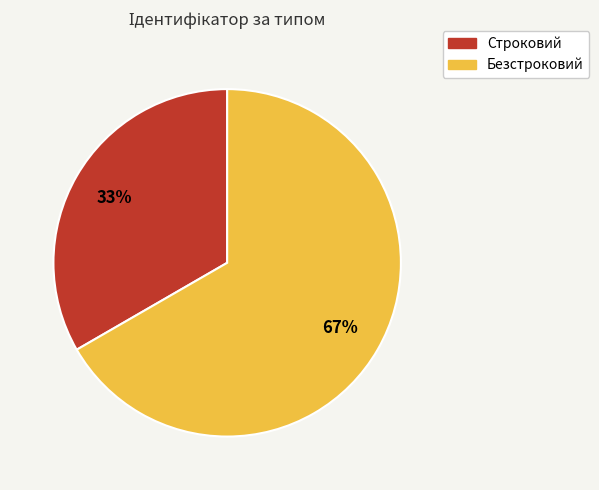

What is the majority slice?

Безстроковий